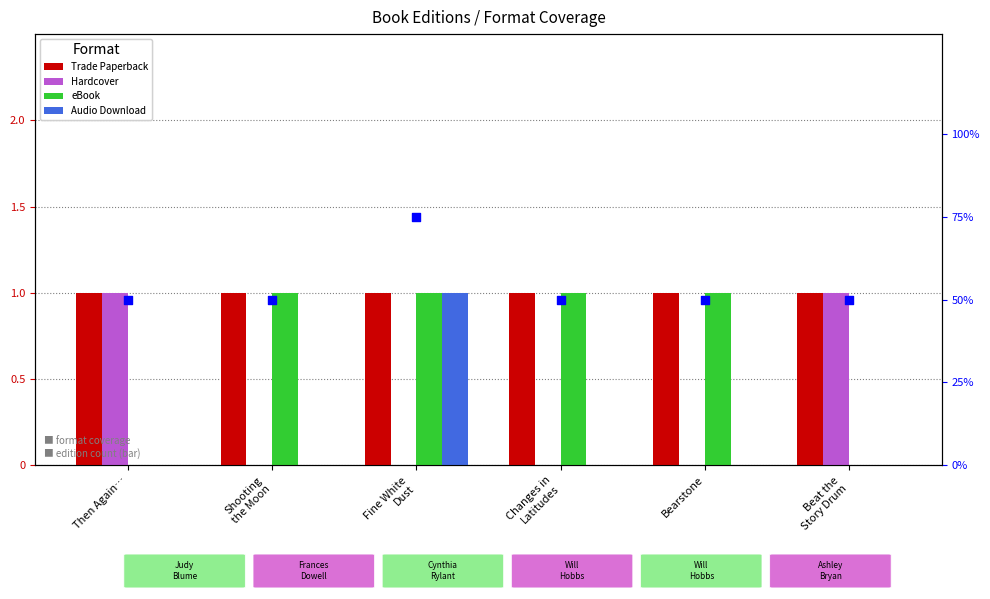

At which category is the sum across all series the highest?

Fine White
Dust